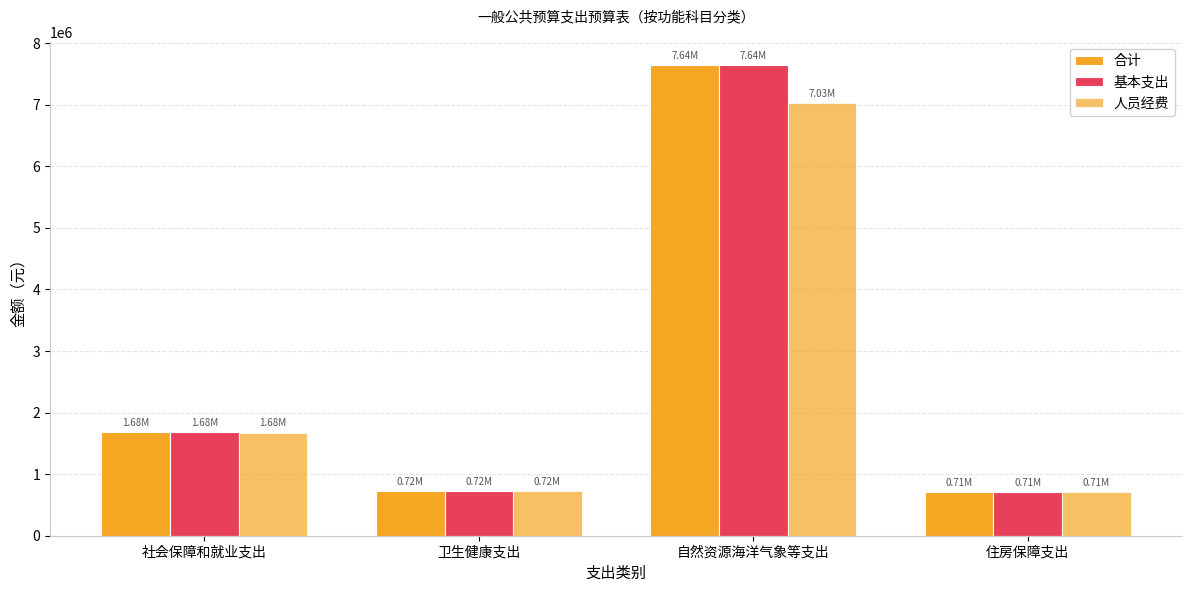

How many bars are there in each group?

3